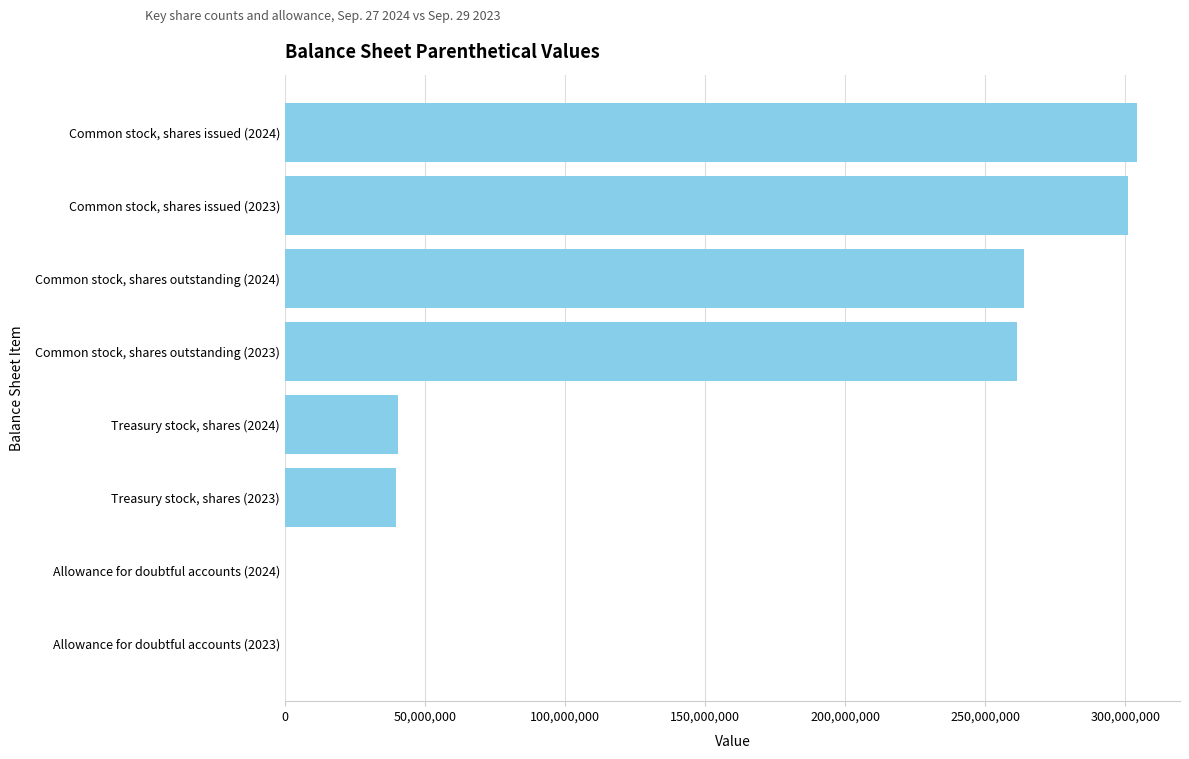

What is the greatest value displayed?

304285195